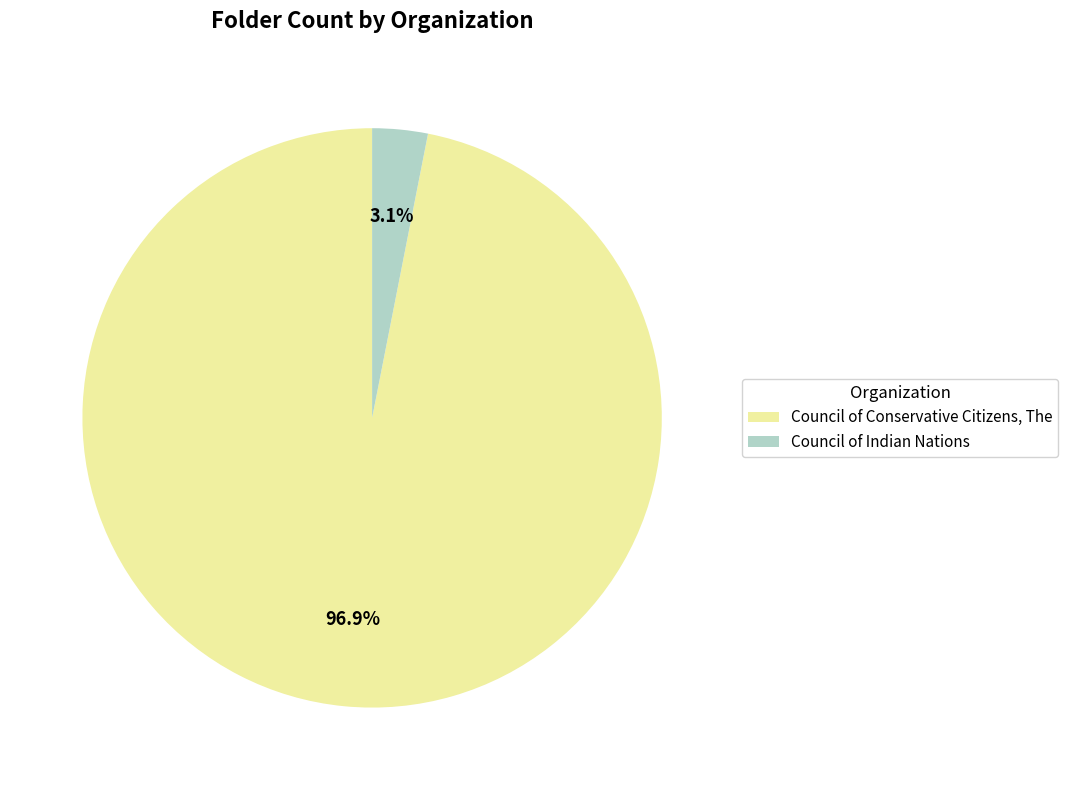

What percentage is the Council of Indian Nations slice, to the nearest percent?

3%